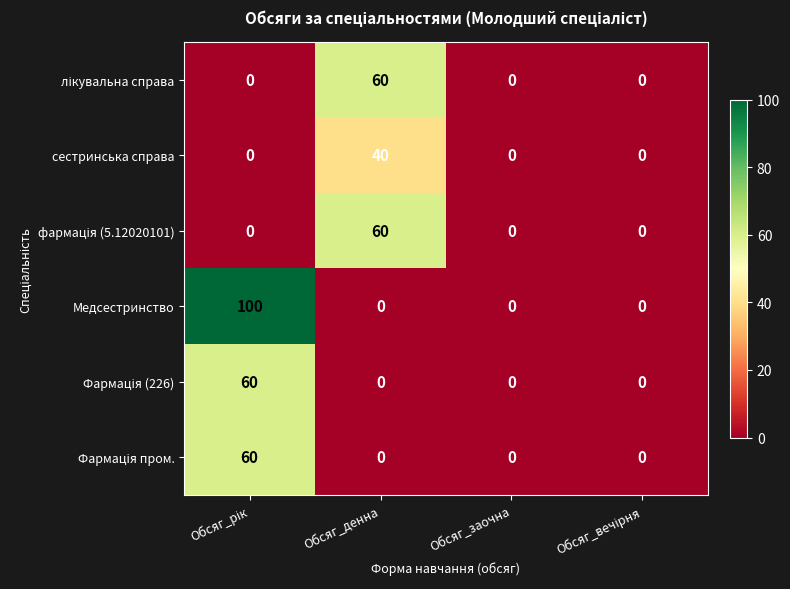

What is the greatest value displayed?

100